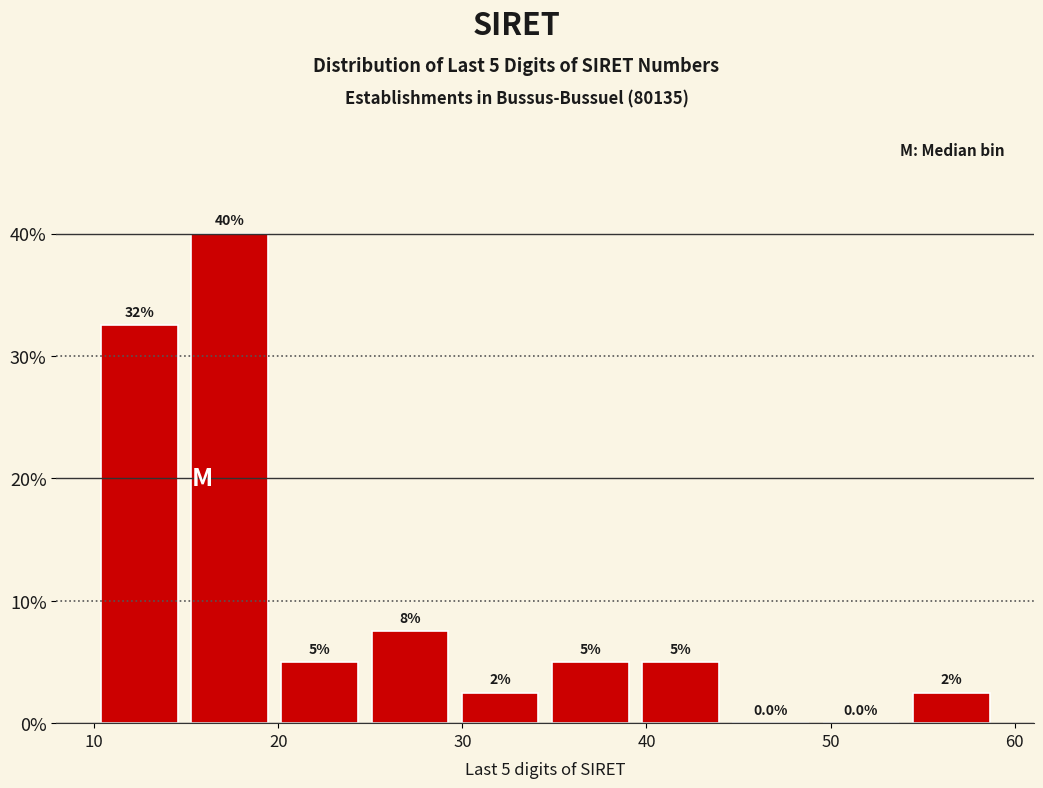

Over which range of the x-axis is the bar tallest?

14.9 to 19.8